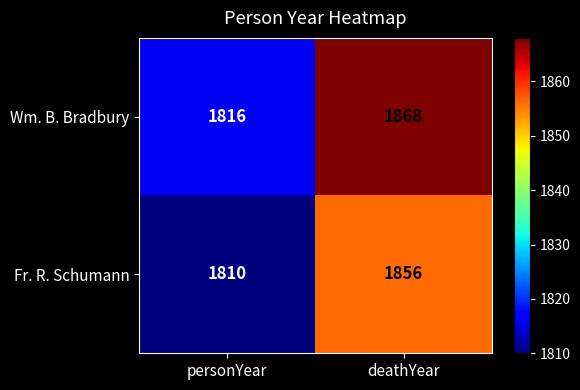

The value of Fr. R. Schumann at deathYear is 1856. True or false?

True